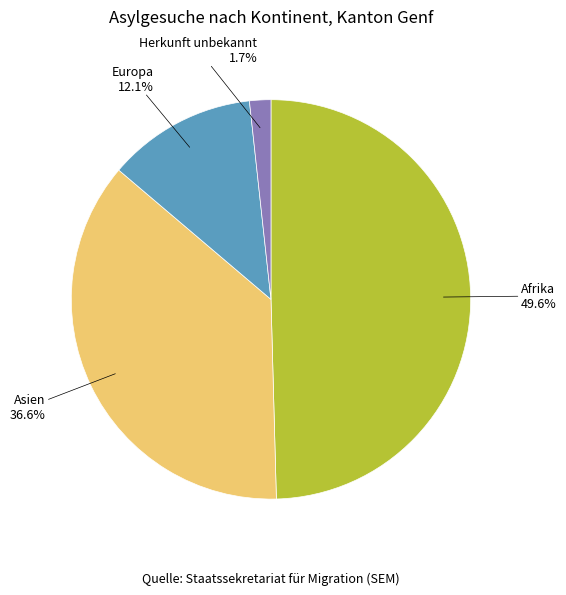

Is there a majority slice in this chart?

No